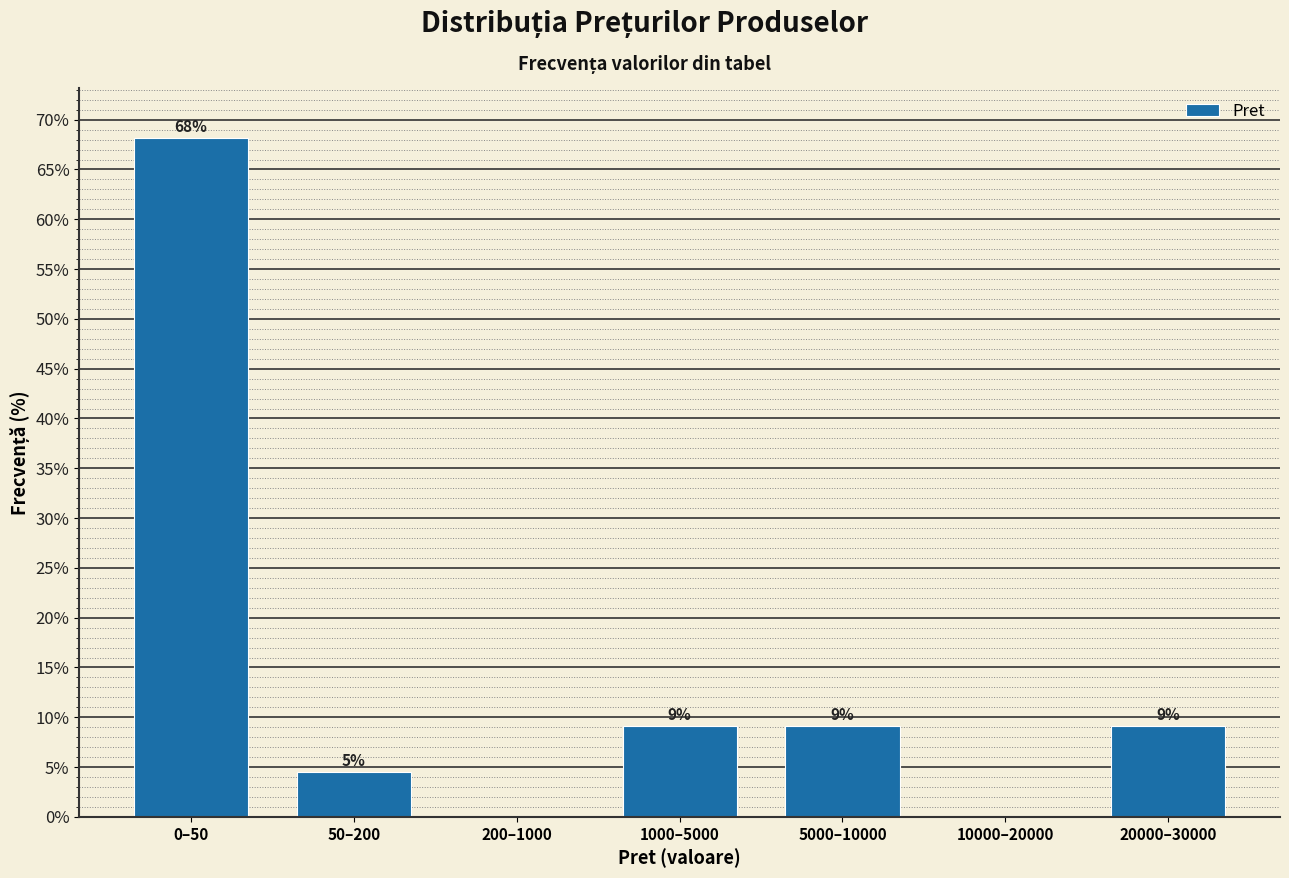

Are the bars horizontal?

No